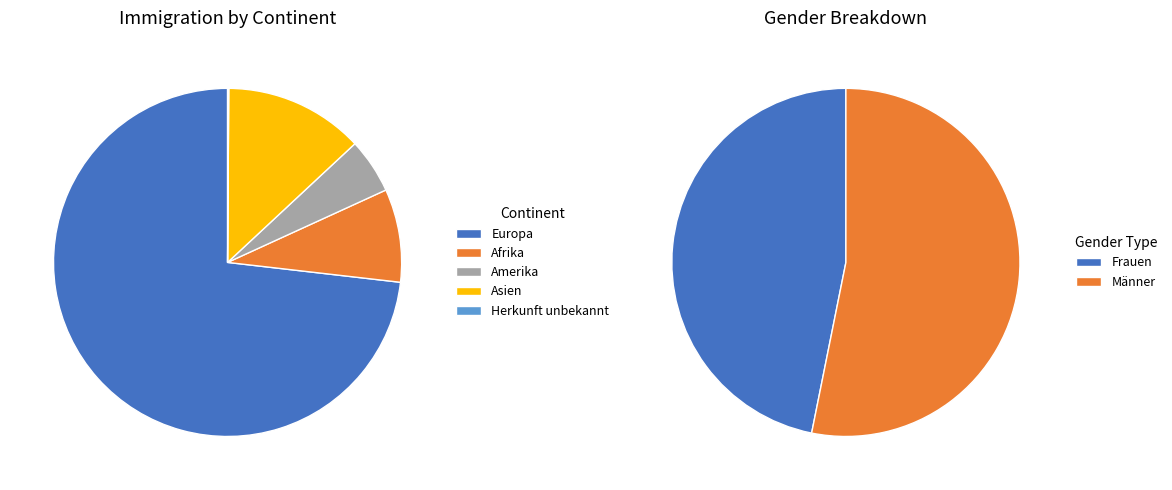

How many segments does this pie chart have?

6